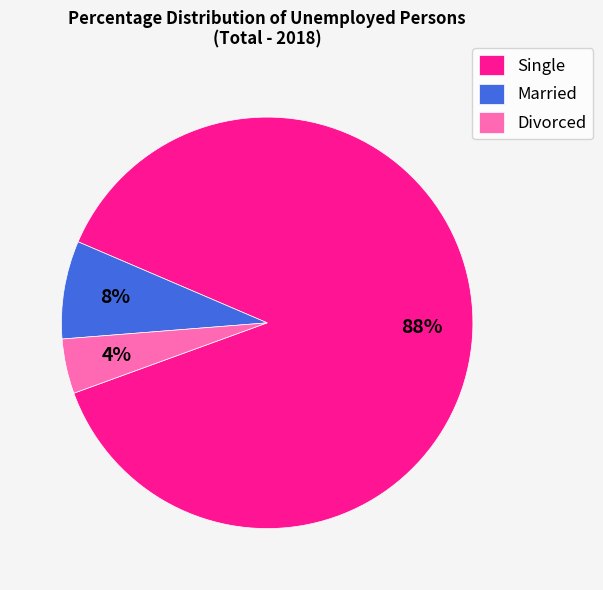

Which has a higher value, Married or Divorced?

Married